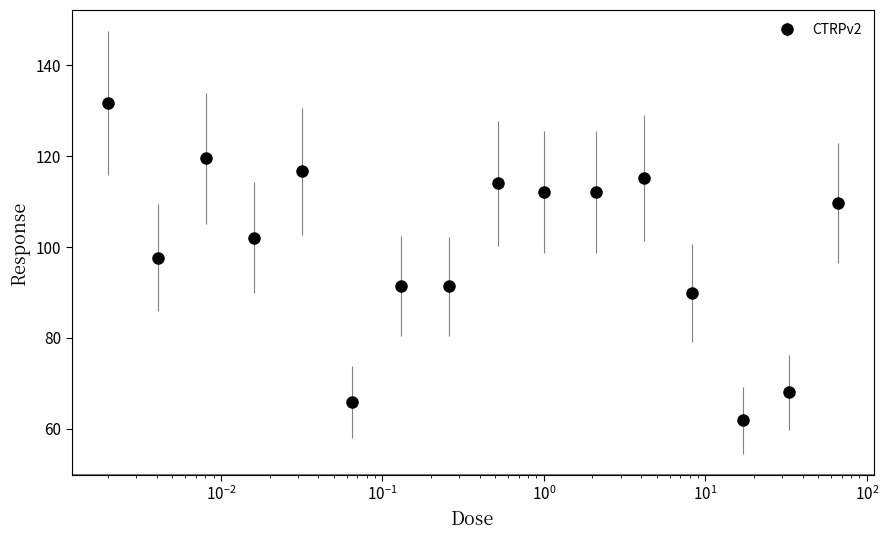

True or false: the data has more than 1 interior local peaks.

True